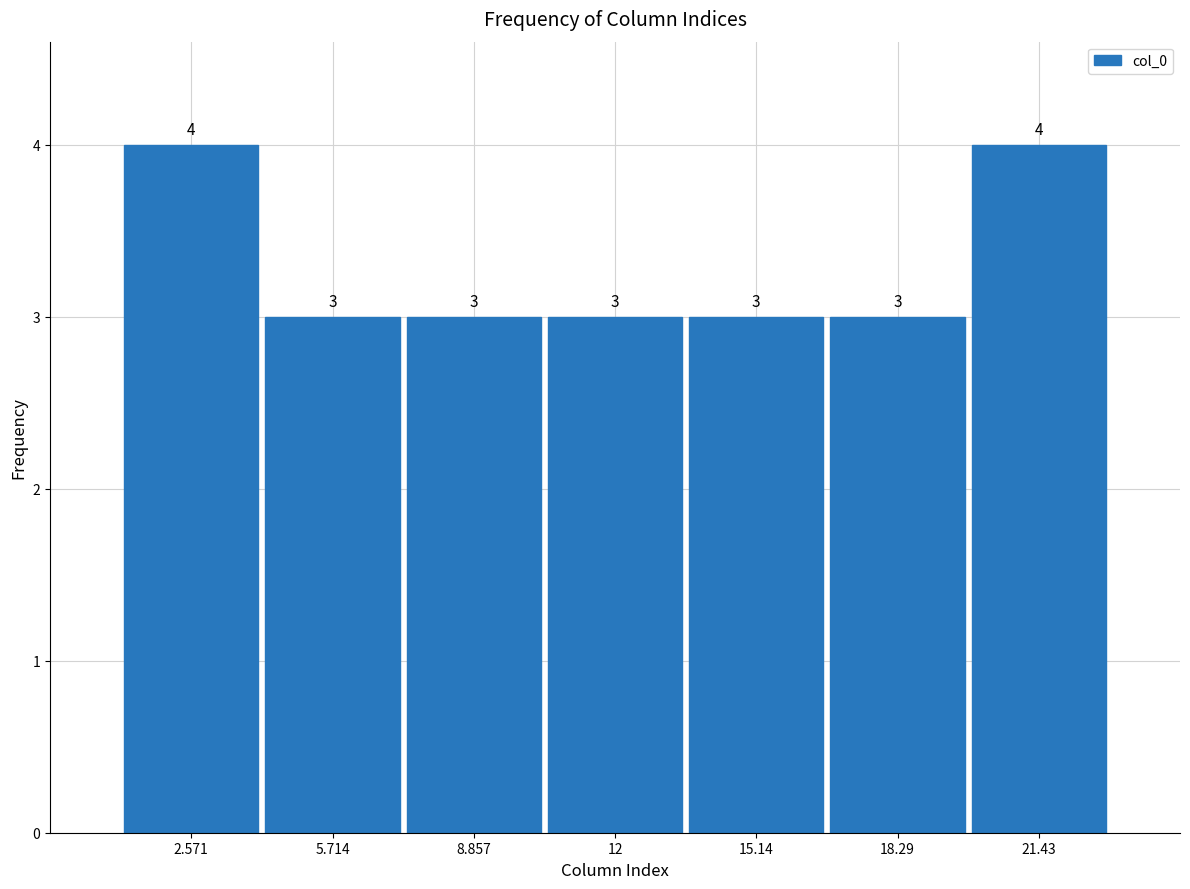

What is the height of the bar covering 13.5 to 16.5 on the x-axis? The bar edges are not printed on the chart, so give them approximately, as read against the axis.

3